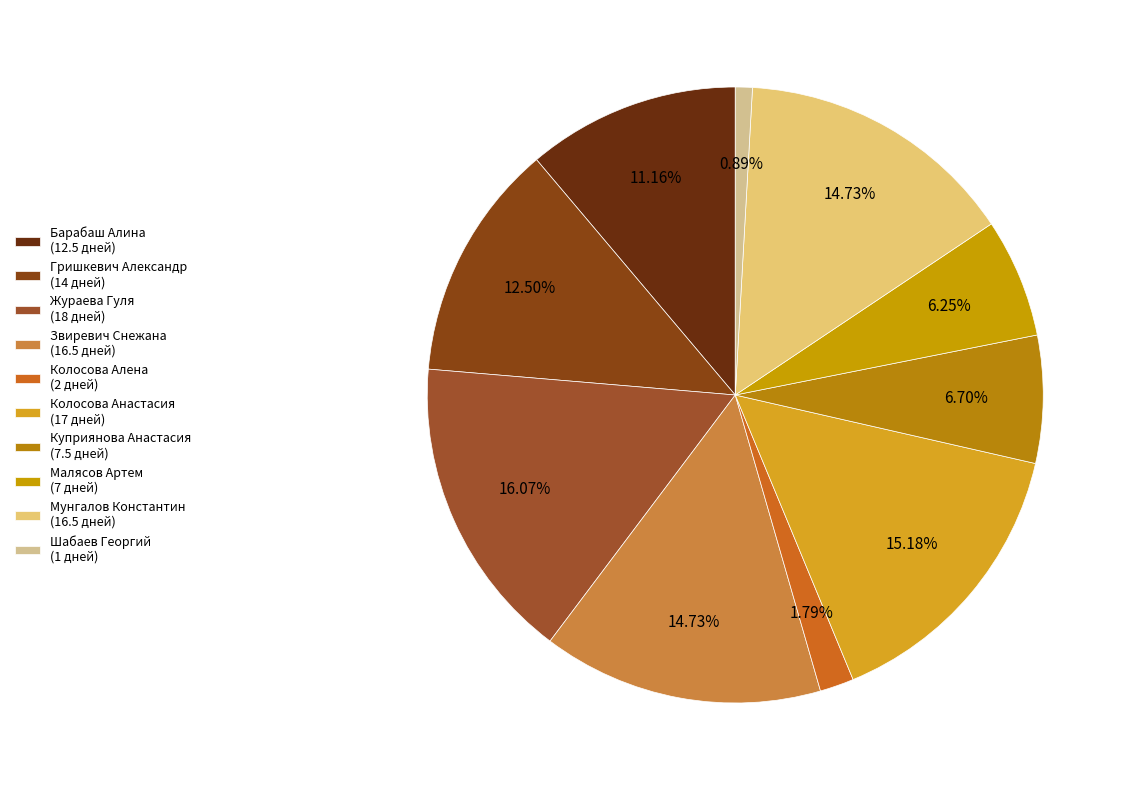

Which slice is the smallest?

Шабаев Георгий